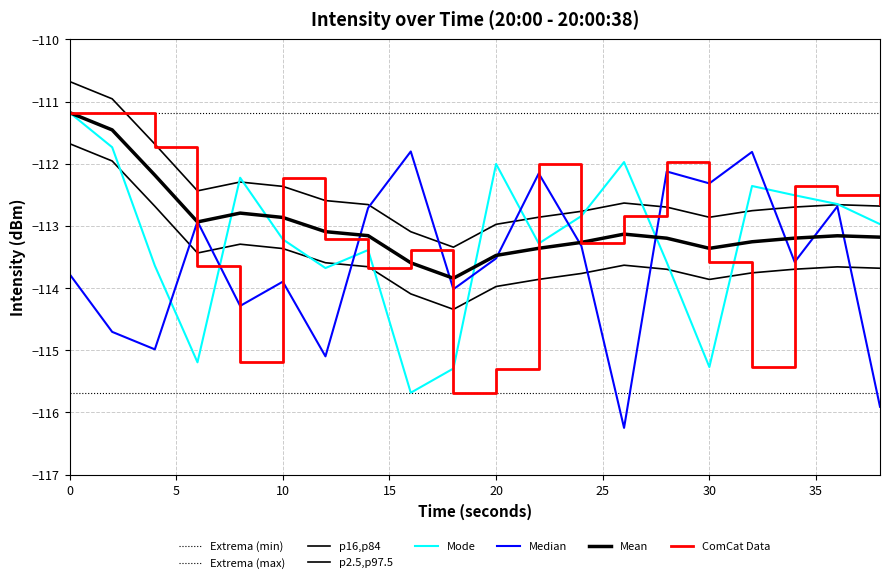

Does the chart have visible grid lines?

Yes